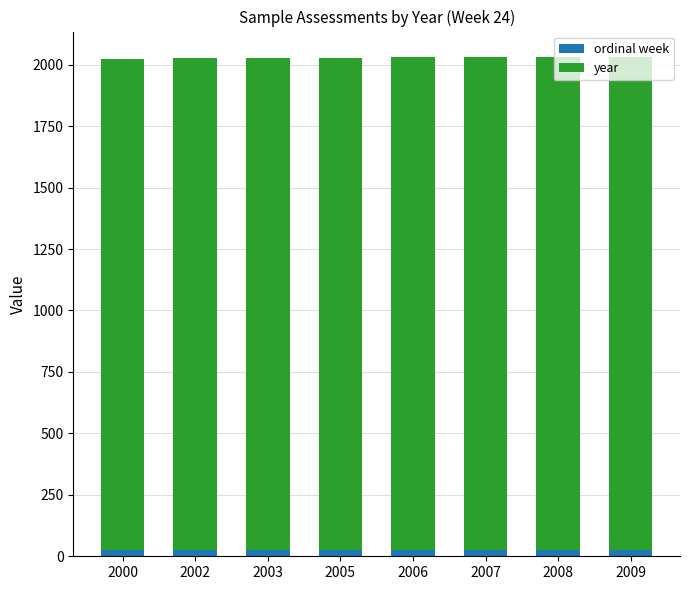

Is it true that ordinal week equals 24 at 2002?

True